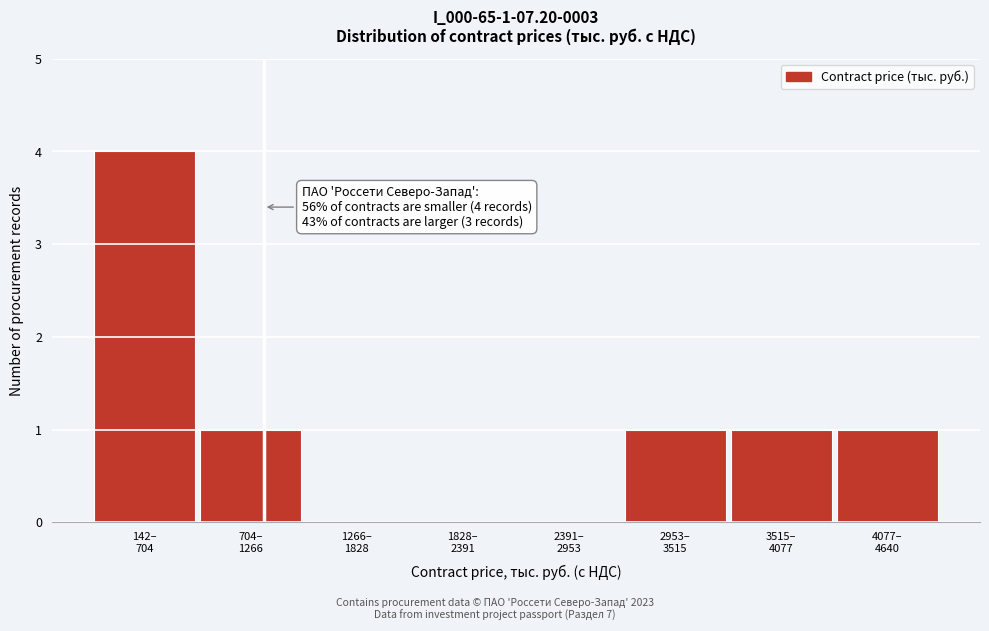

What is the greatest value displayed?

4